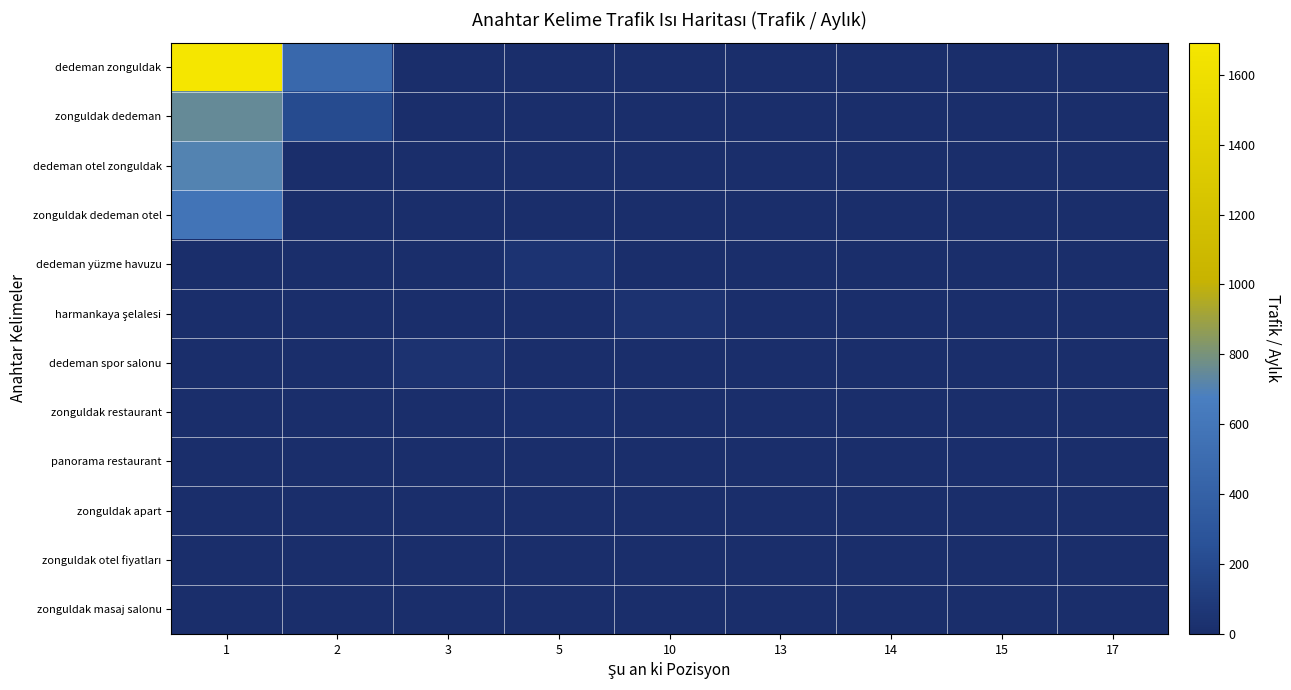

Rank the series by their maximum value, from lowest to highest.

zonguldak masaj salonu, zonguldak otel fiyatları, zonguldak apart, panorama restaurant, zonguldak restaurant, dedeman spor salonu, harmankaya şelalesi, dedeman yüzme havuzu, zonguldak dedeman otel, dedeman otel zonguldak, zonguldak dedeman, dedeman zonguldak